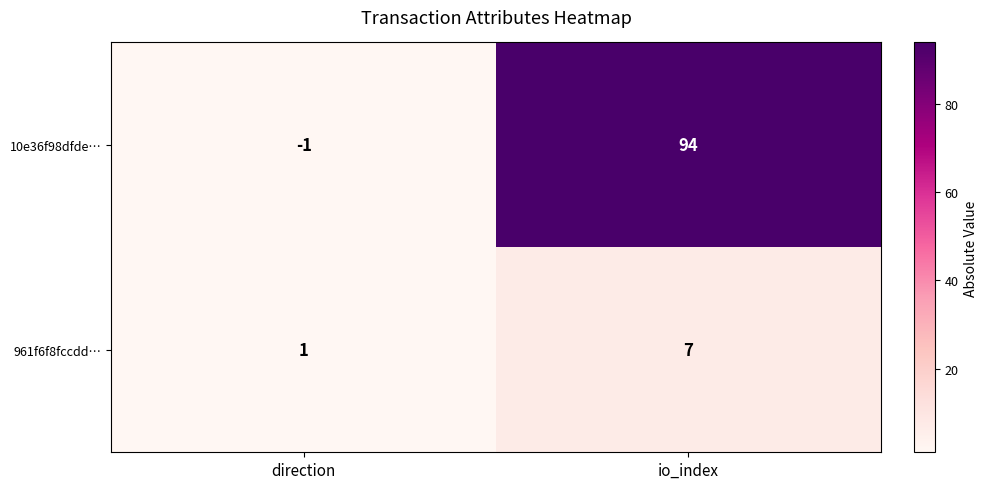

Reading left to right, list all the values displayed in this chart.

10e36f98dfde…: direction=-1	io_index=94
961f6f8fccdd…: direction=1	io_index=7